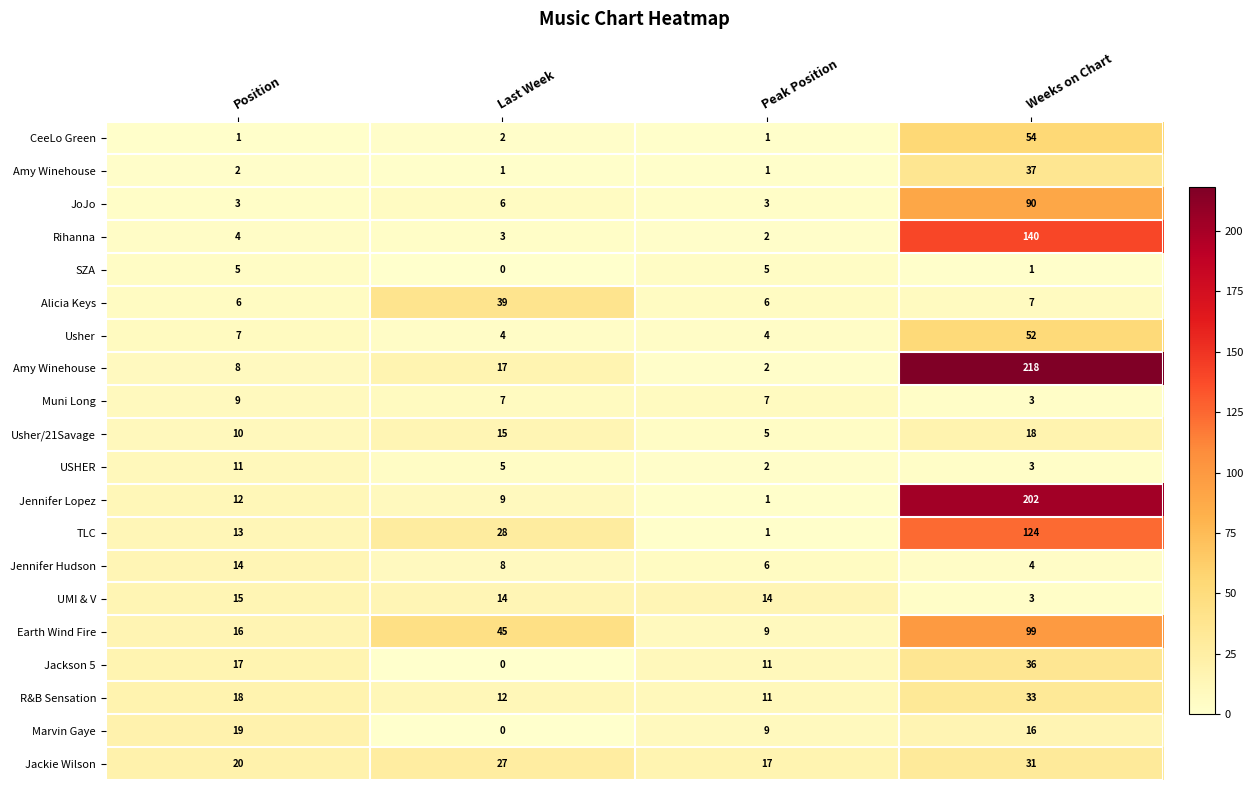

What is the difference between the highest and lowest values at Last Week?

45